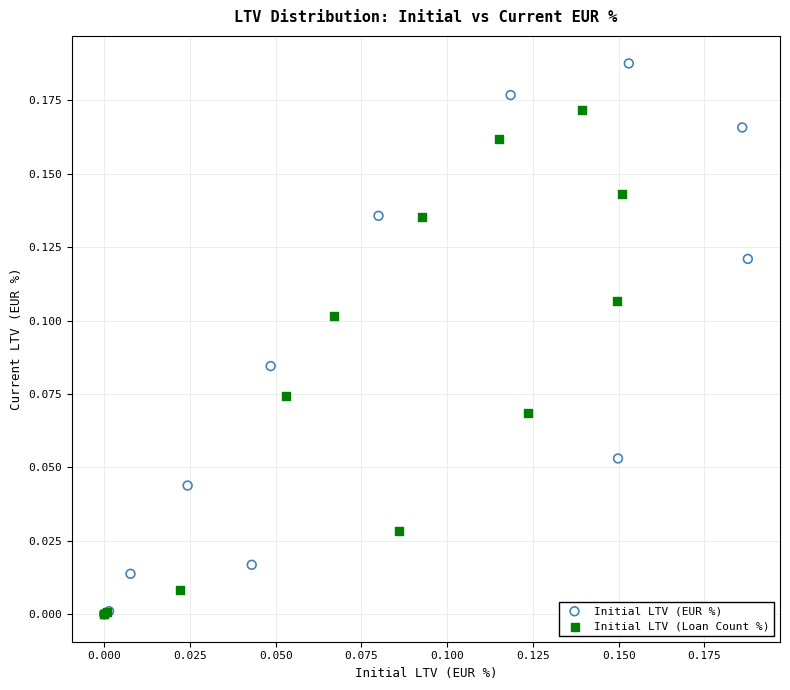

Which series reaches the maximum Y coordinate?

Initial LTV (EUR %)